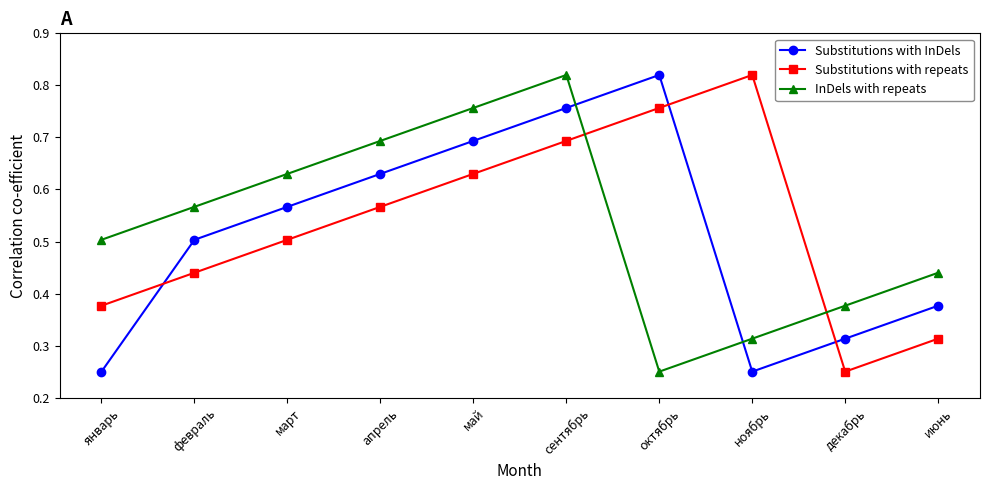

The value of Substitutions with InDels at март is 1.0. True or false?

False